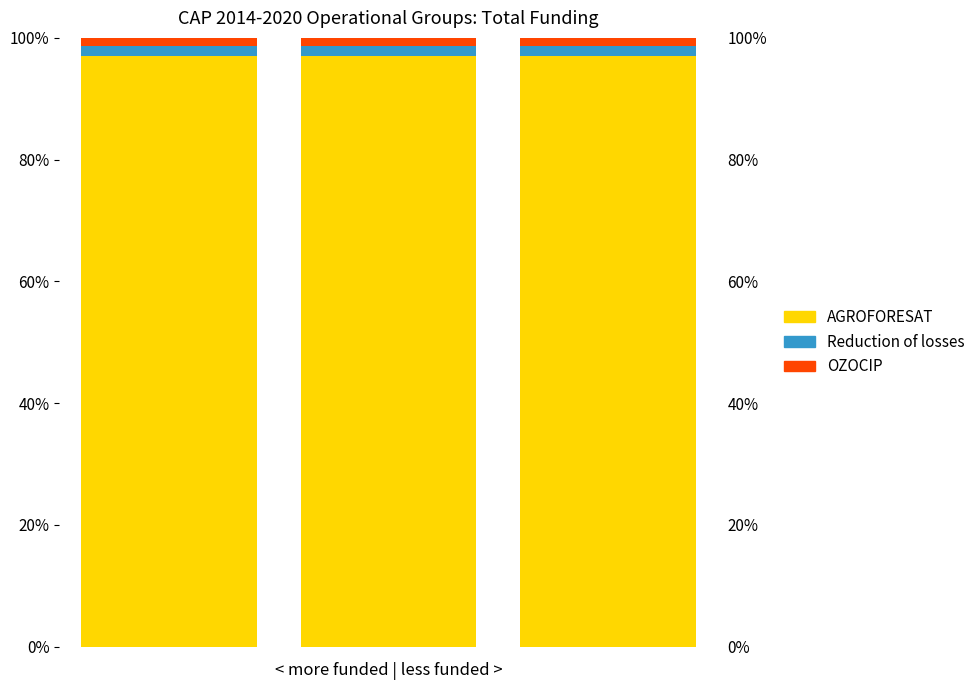

Reading left to right, transcribe all the data shown in this chart.

AGROFORESAT: 1.0	1.0	1.0
Reduction of losses: 0.0	0.0	0.0
OZOCIP: 0.0	0.0	0.0